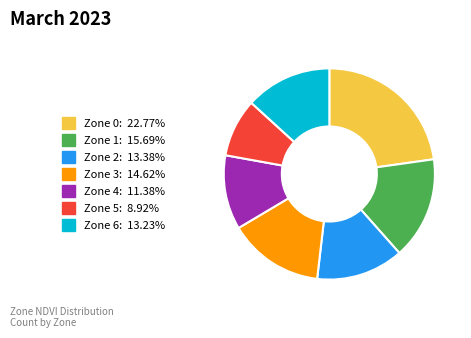

Is the sum of Zone 0: 22.77% and Zone 1: 15.69% greater than half?

No